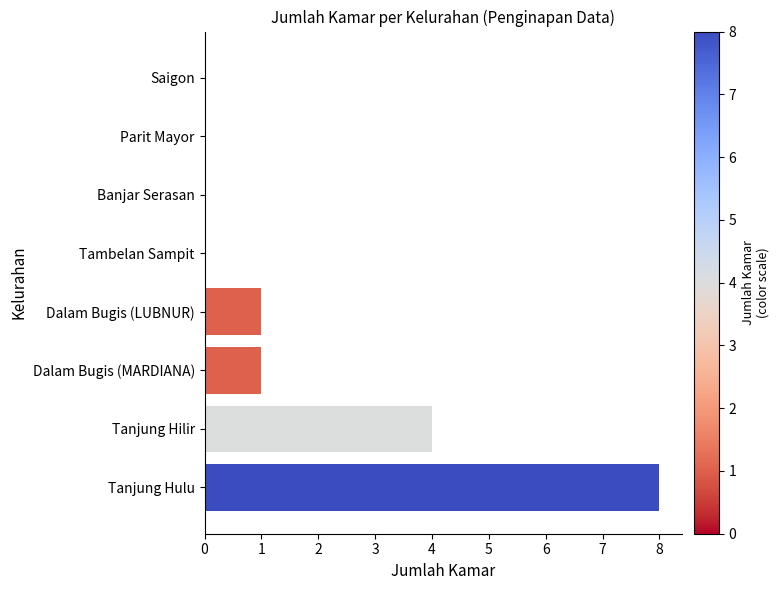

Are the bars grouped side by side (vs. stacked)?

No